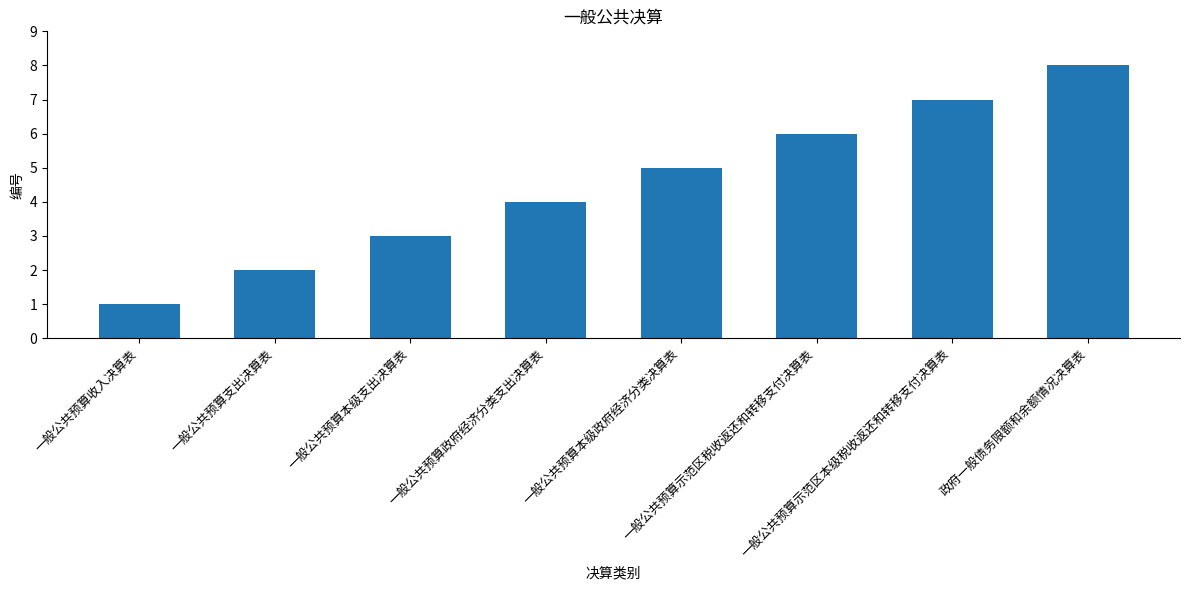

What is the label of the 1st bar from the left?

一般公共预算收入决算表